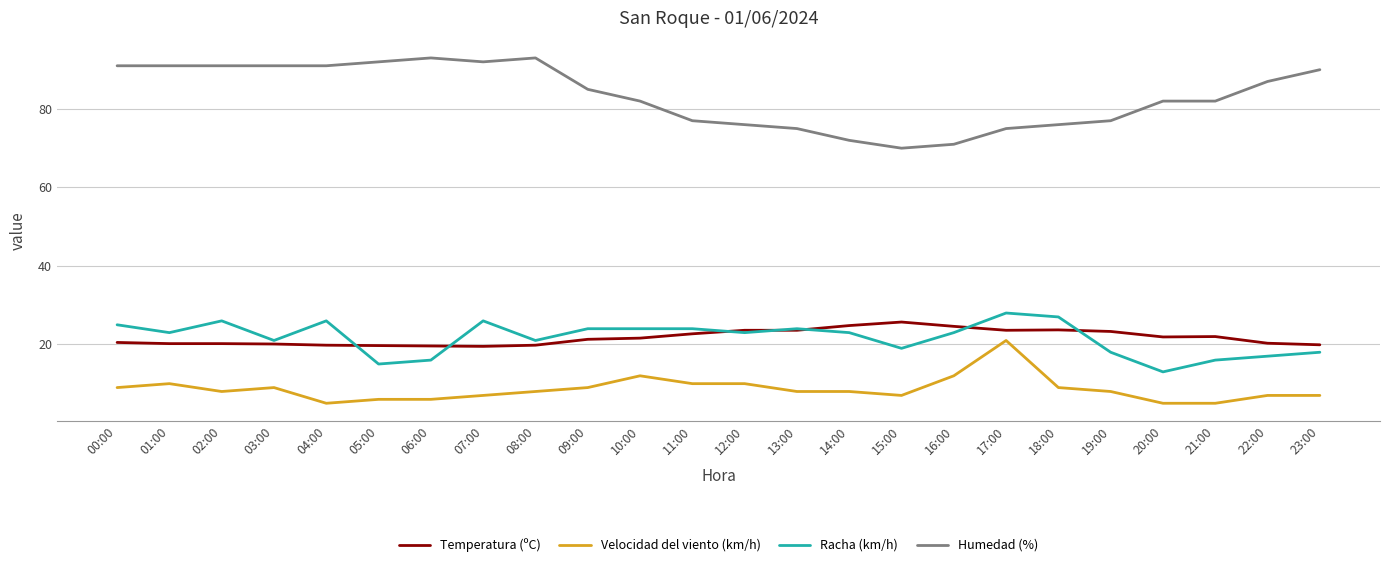

What is the difference between the Temperatura (ºC) values at 18:00 and 09:00?

2.4